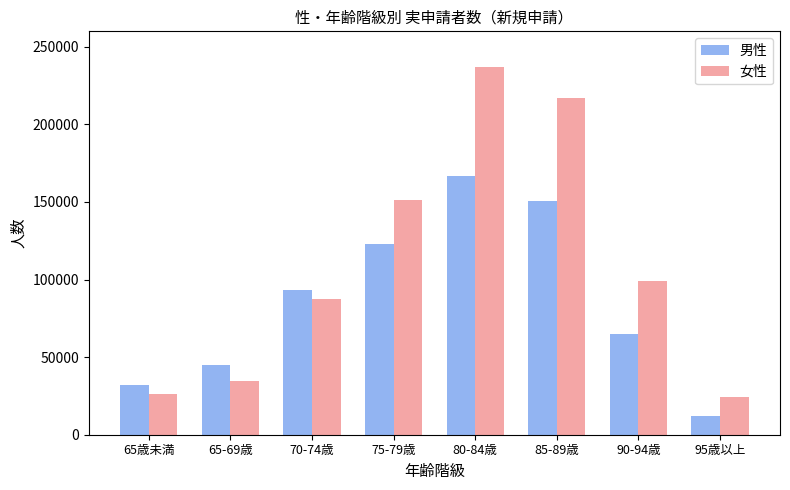

What is the label of the 3rd bar from the right?

85-89歳